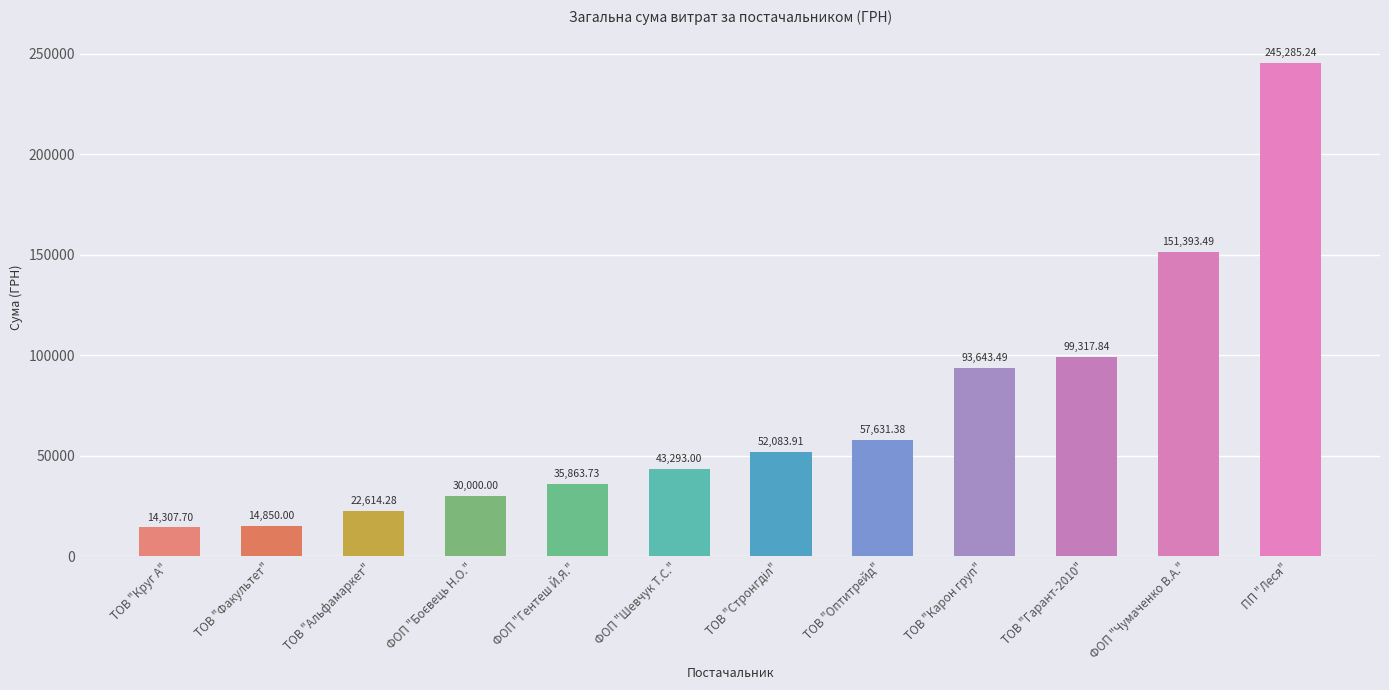

At which label is the value closest to 129796?

ФОП "Чумаченко В.А."